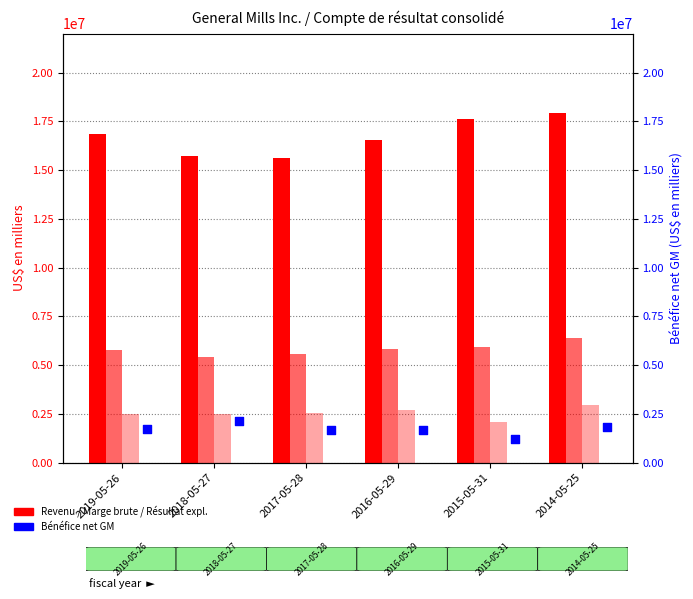

At how many categories does at least one series exceed 14649377?

6